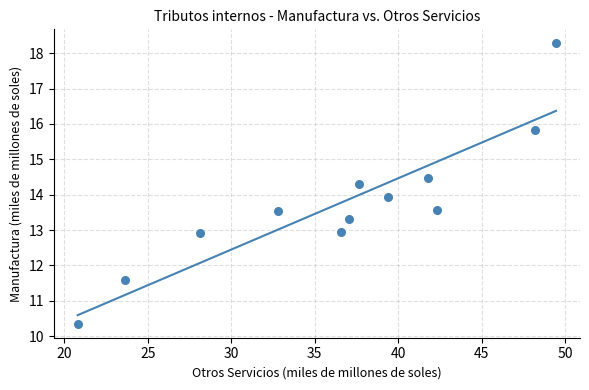

What is the range of X values (max minus min)?

28.6